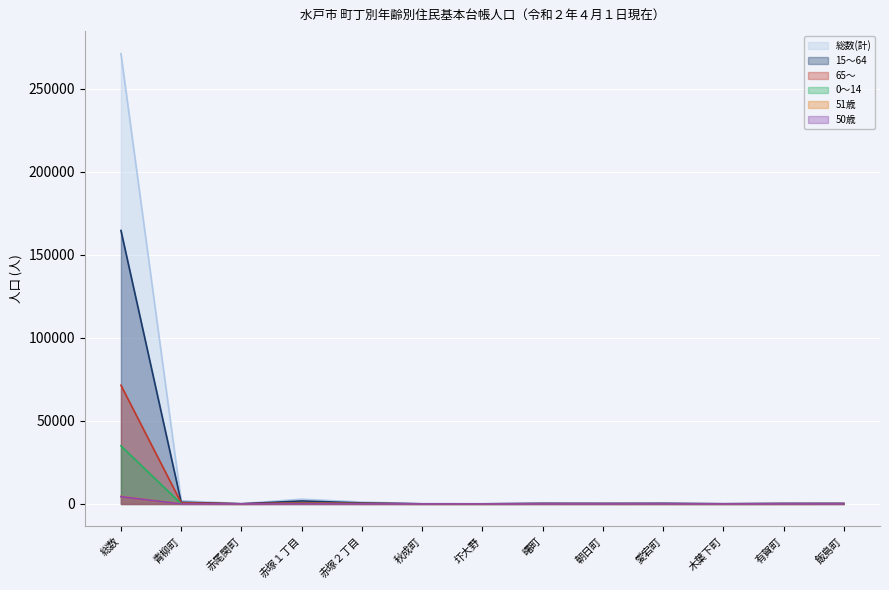

How many data points in 15～64 are less than 290?

6